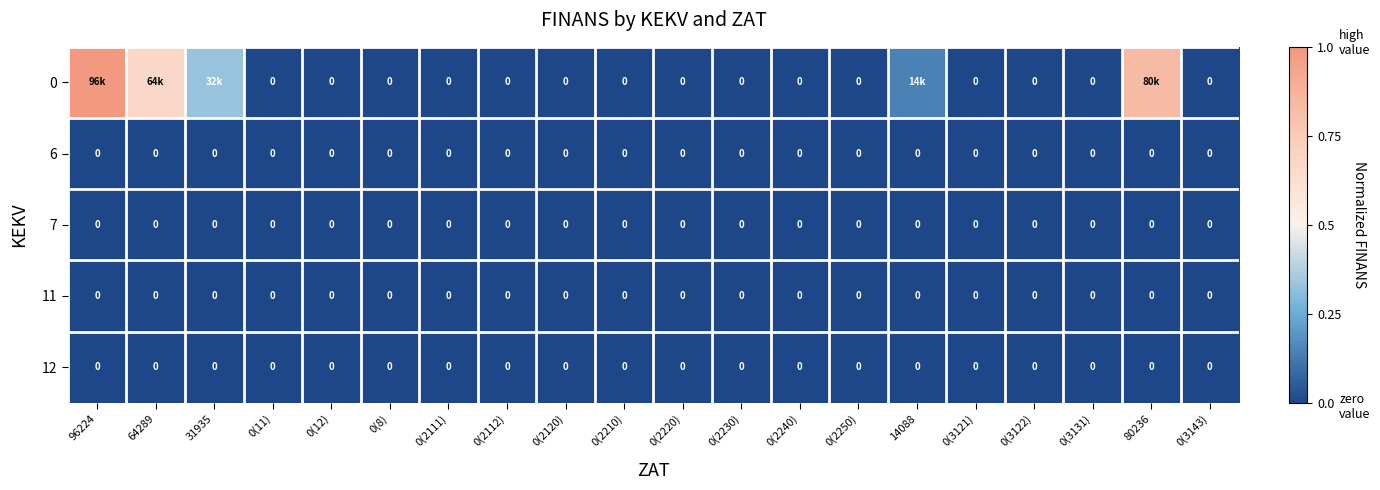

True or false: 0 has a value of 0.0 at 0(2210).

True